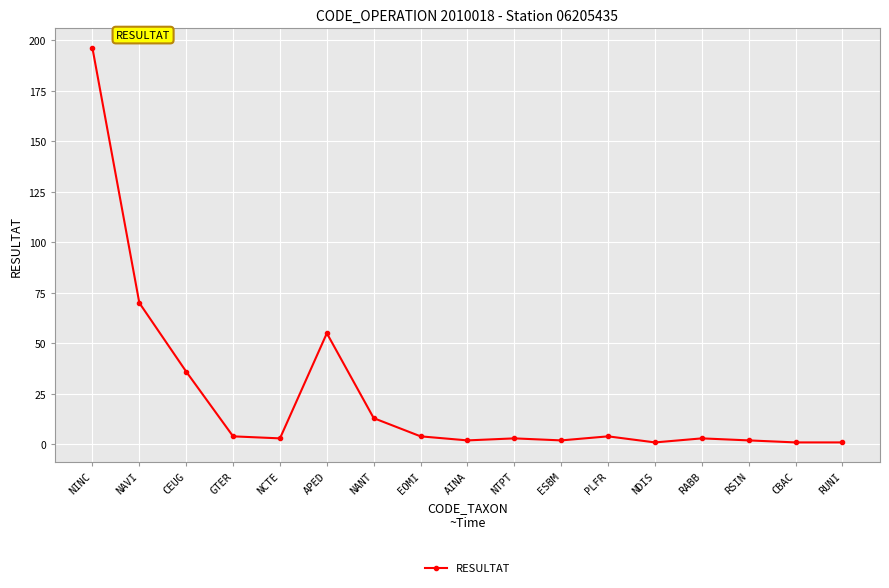

What is the maximum value shown in the chart?

196